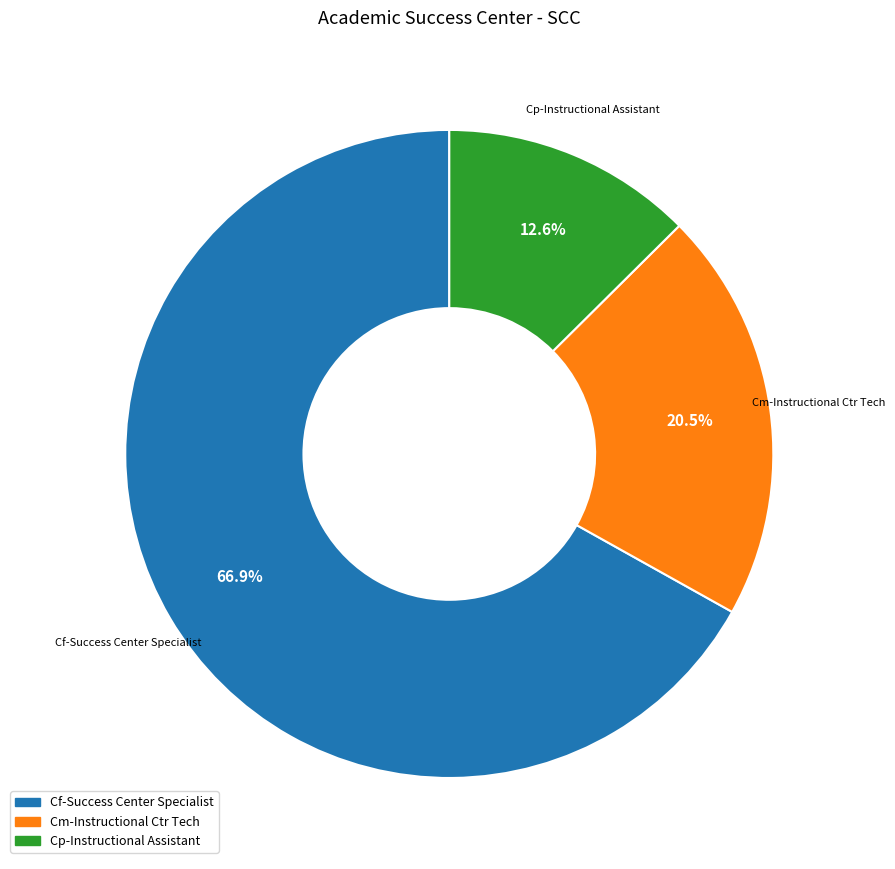

To the nearest percent, what is the average slice percentage?

33%